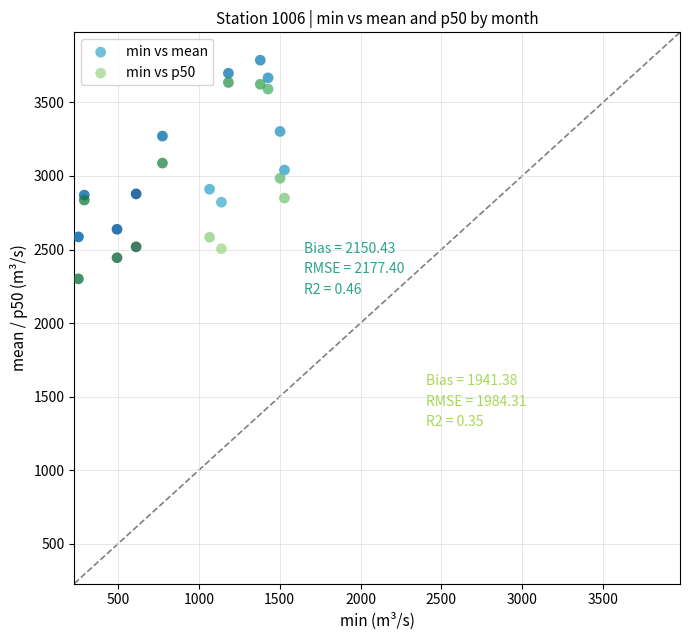

Which series reaches the minimum Y coordinate?

min vs p50